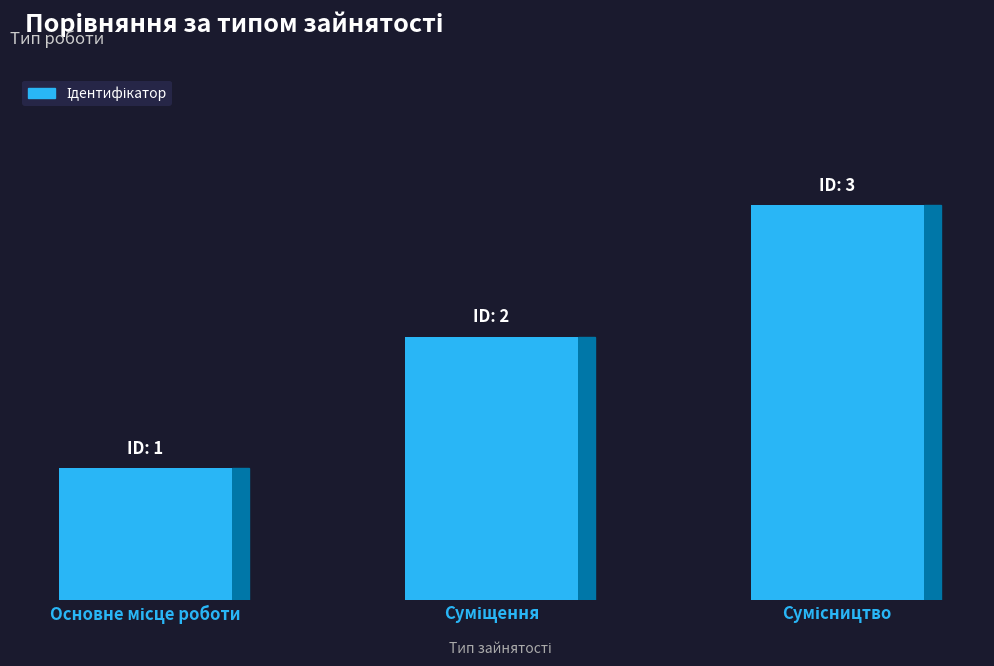

Is it true that the value at Сумісництво is 2?

False